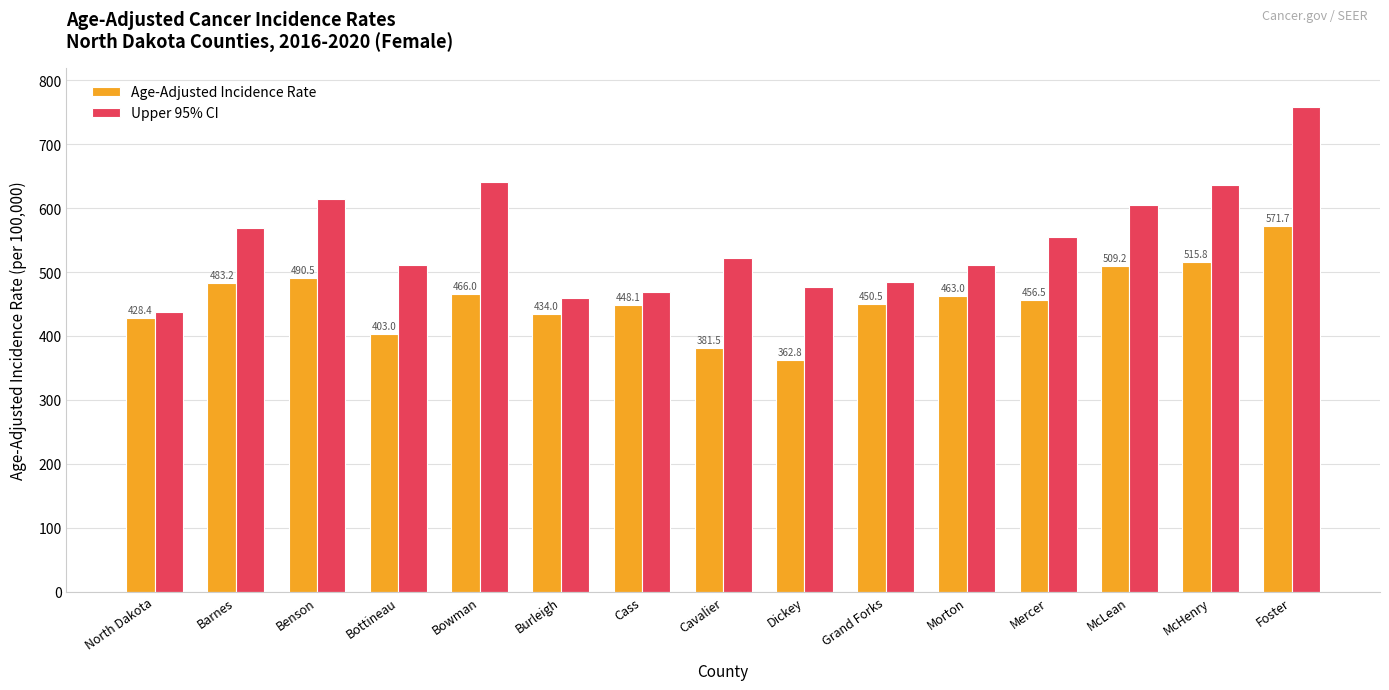

At McLean, list the series in order from largest to smallest.

Upper 95% CI, Age-Adjusted Incidence Rate